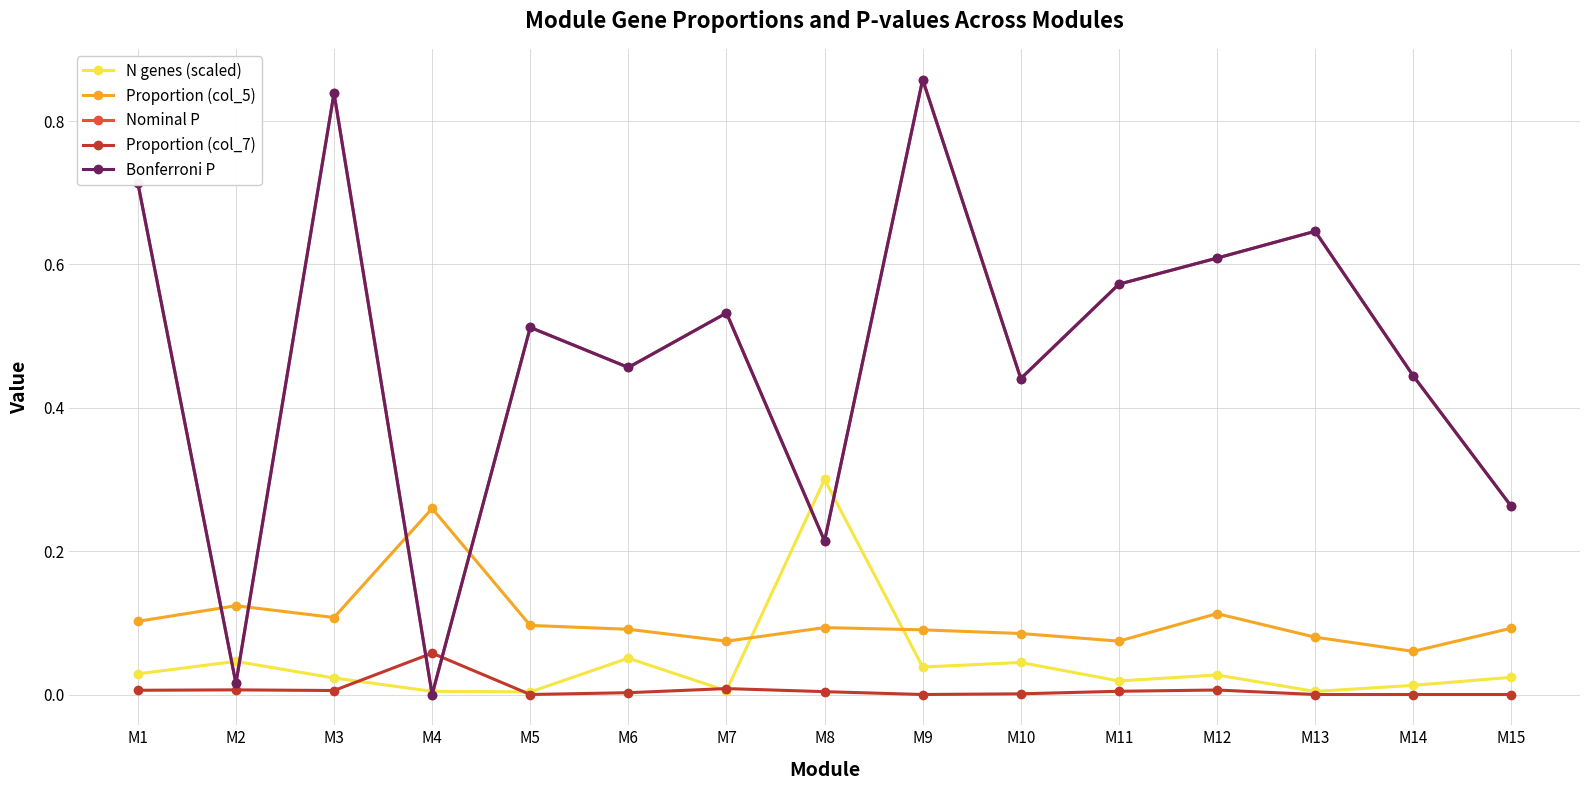

How many lines are shown in the chart?

5